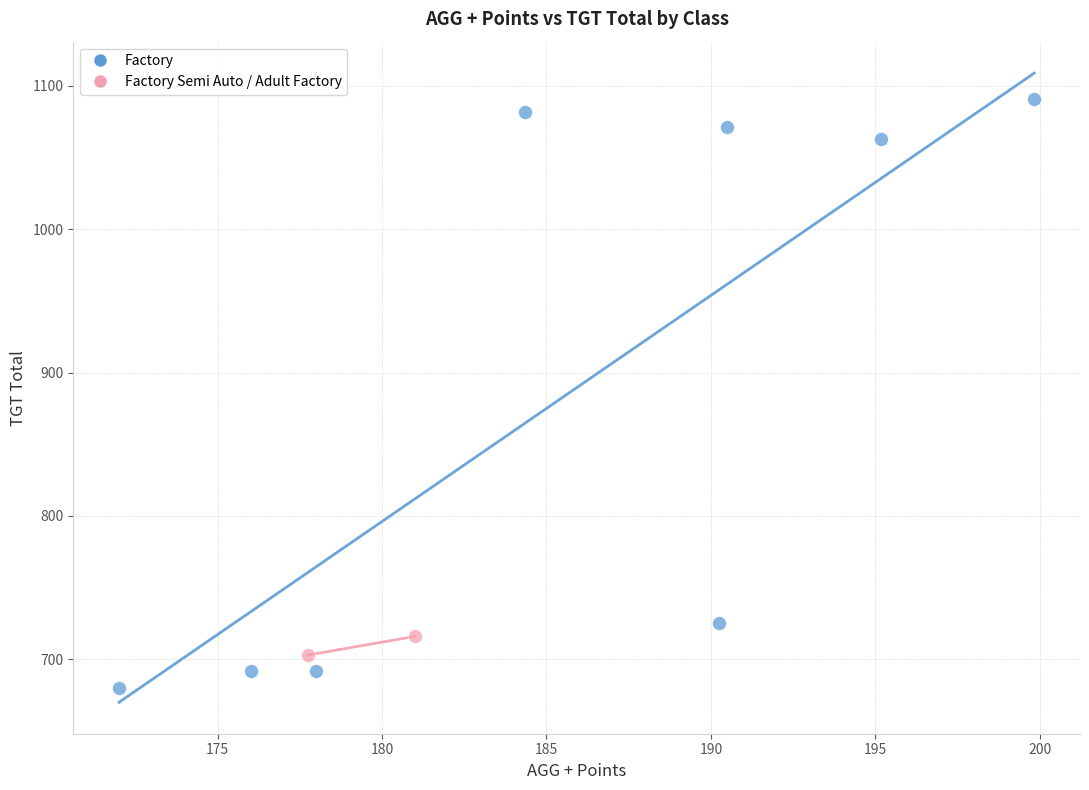

What are all the series names shown in the legend?

Factory, Factory Semi Auto / Adult Factory